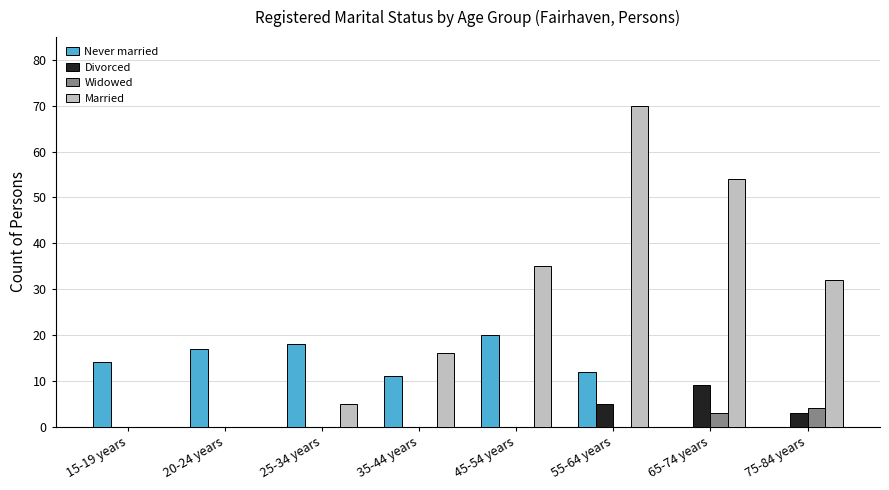

How many series are shown in this chart?

4